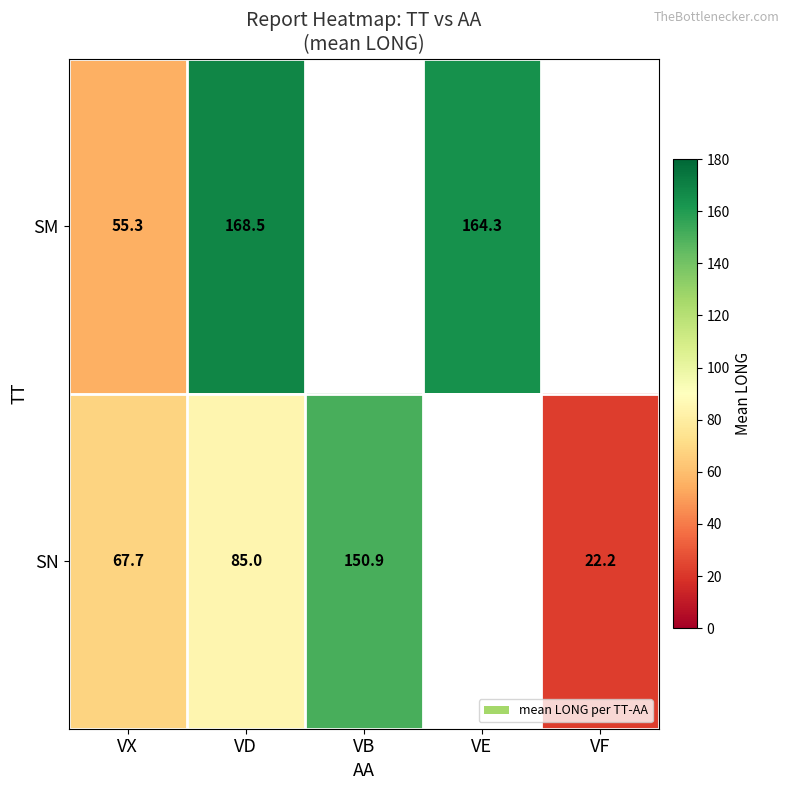

Count the number of categories in the chart.

5